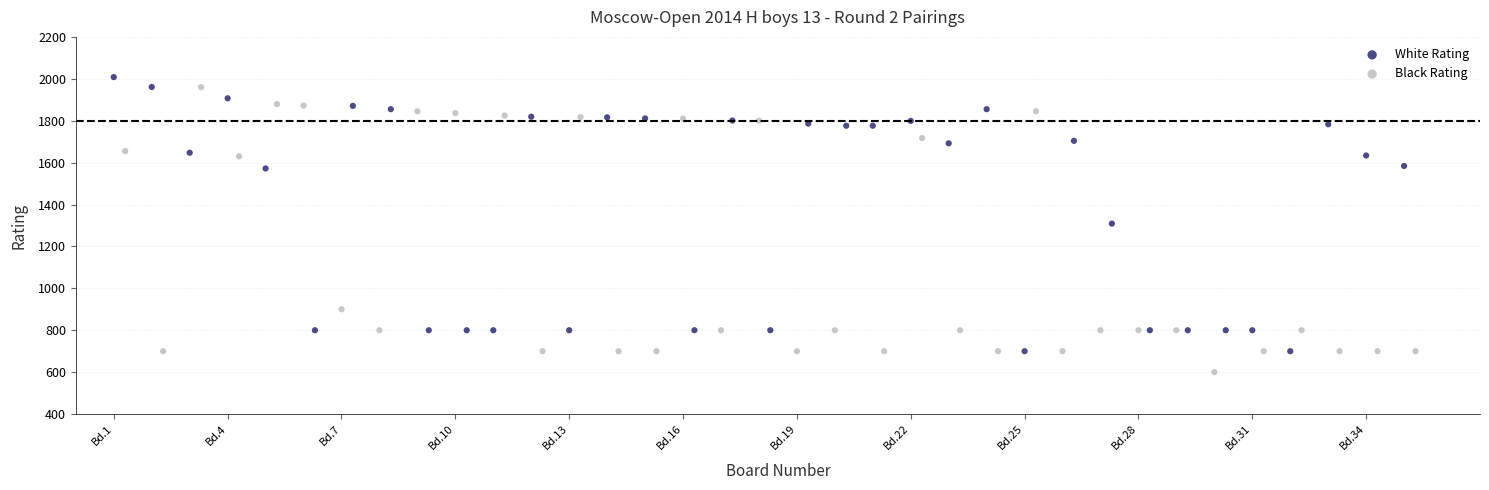

Which series has the widest spread of Y values?

White Rating